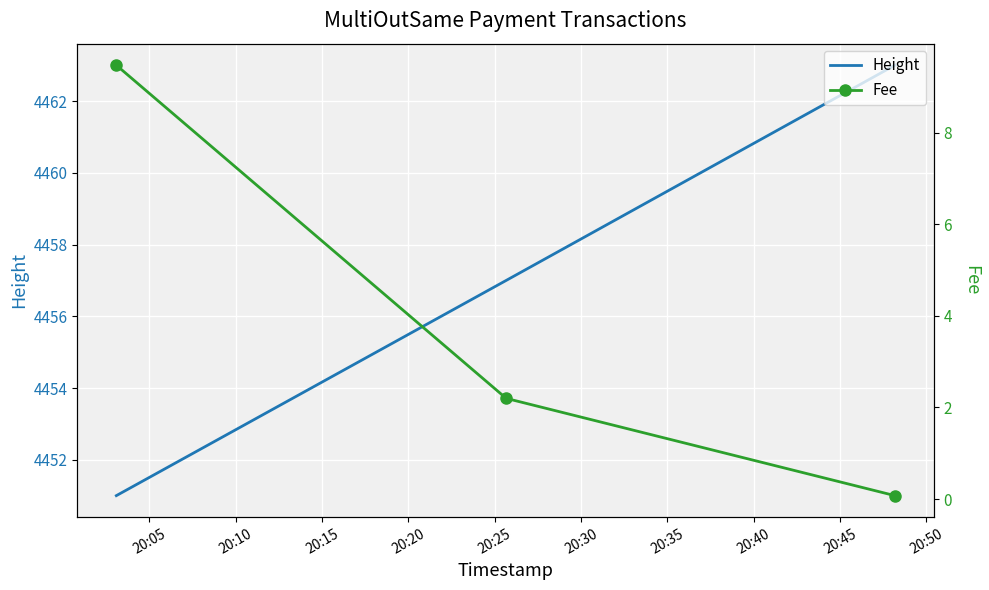

Reading right to left, transcribe all the data shown in this chart.

Height: 4463.0	4457.0	4451.0
Fee: 0.1	2.2	9.5